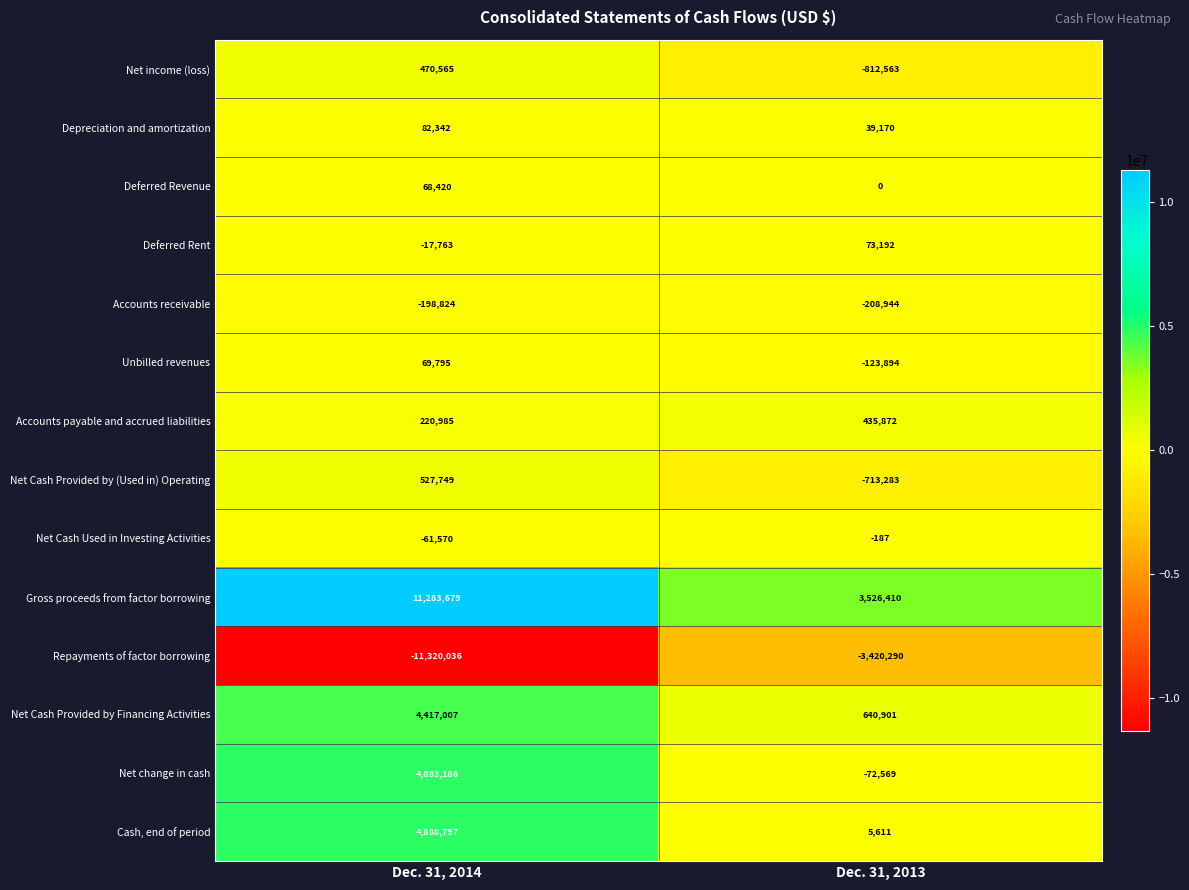

True or false: Cash, end of period has a value of 4888797 at Dec. 31, 2014.

True